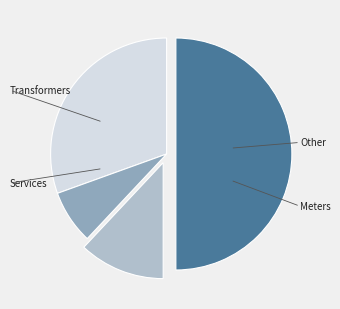

To the nearest percent, what portion does Transformers represent?

31%